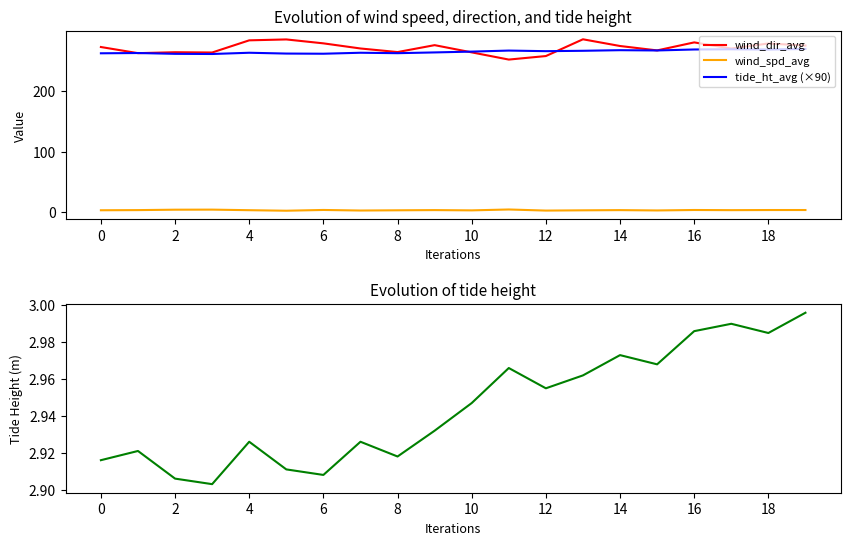

Where is tide_ht_avg (×90) nearest to the value 265?

10